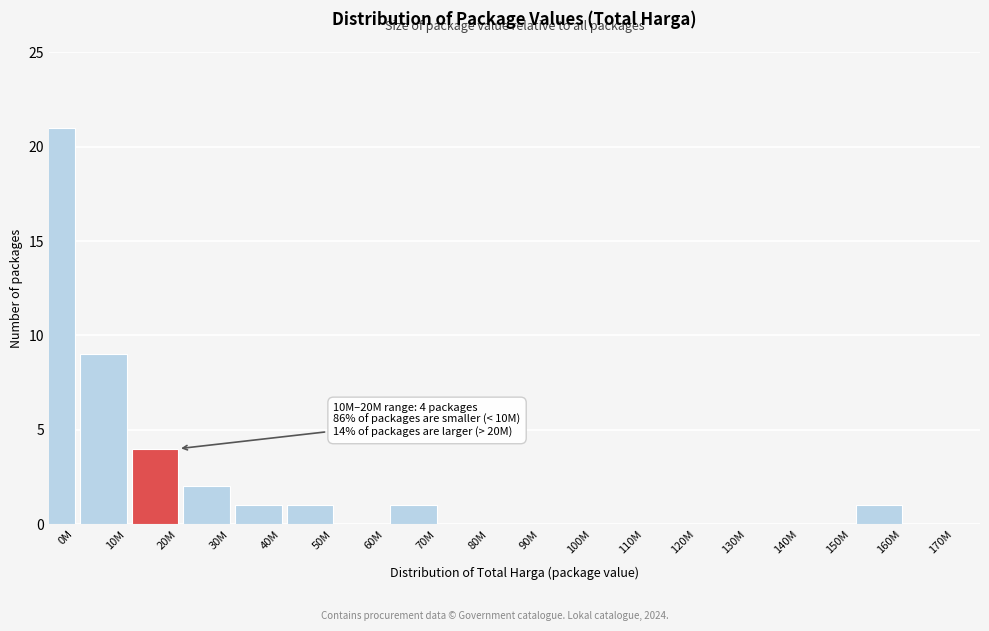

Reading right to left, list all the values displayed in this chart.

170M=0	160M=1	150M=0	140M=0	130M=0	120M=0	110M=0	100M=0	90M=0	80M=0	70M=1	60M=0	50M=1	40M=1	30M=2	20M=4	10M=9	0M=21